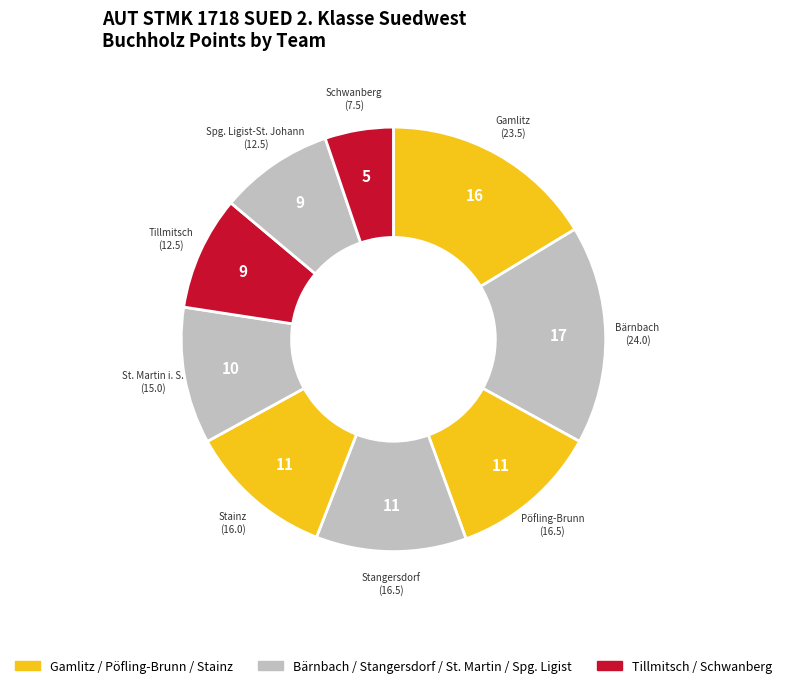

How many slices are in this pie chart?

9